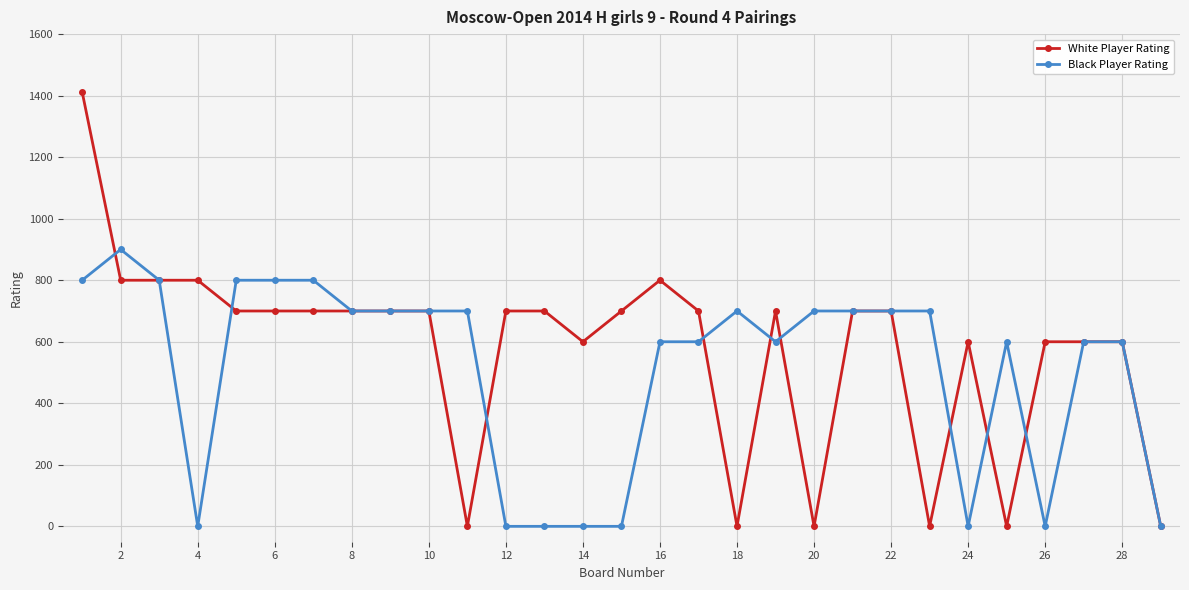

List the series in order of their peak value, highest first.

White Player Rating, Black Player Rating